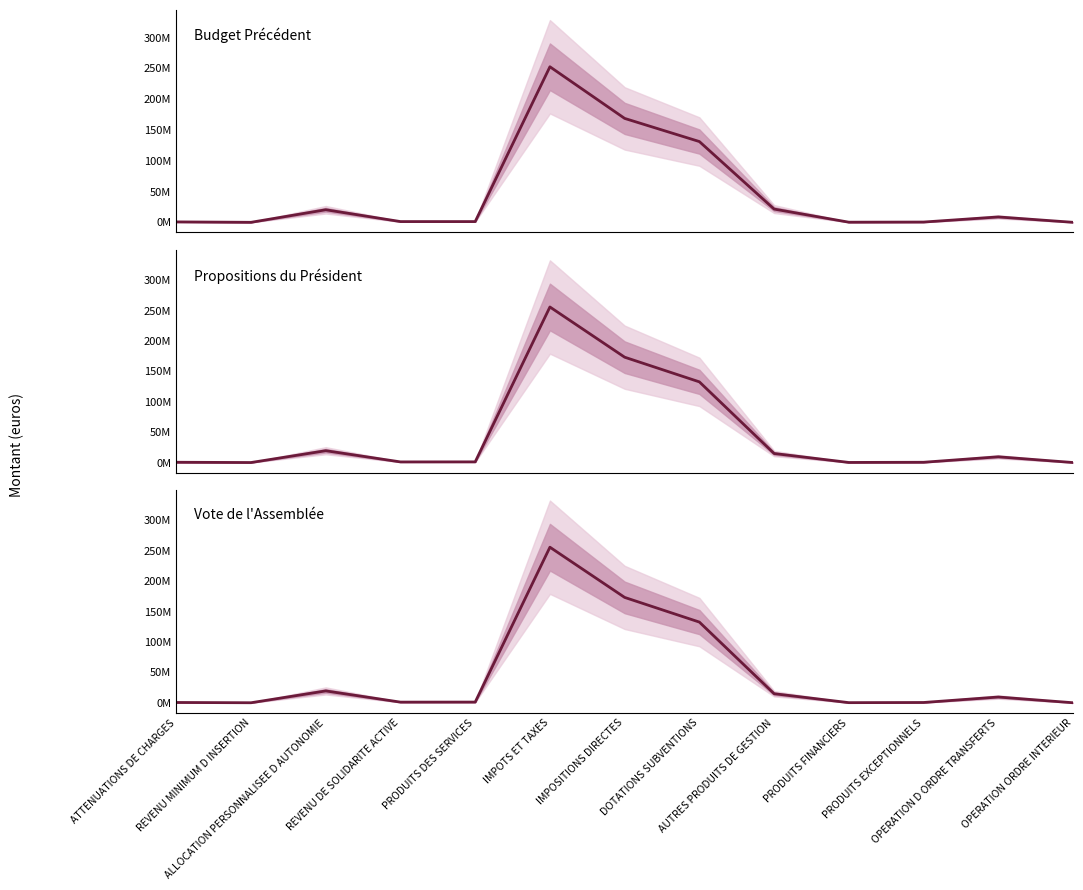

How many interior local valleys does the Propositions president series have?

3